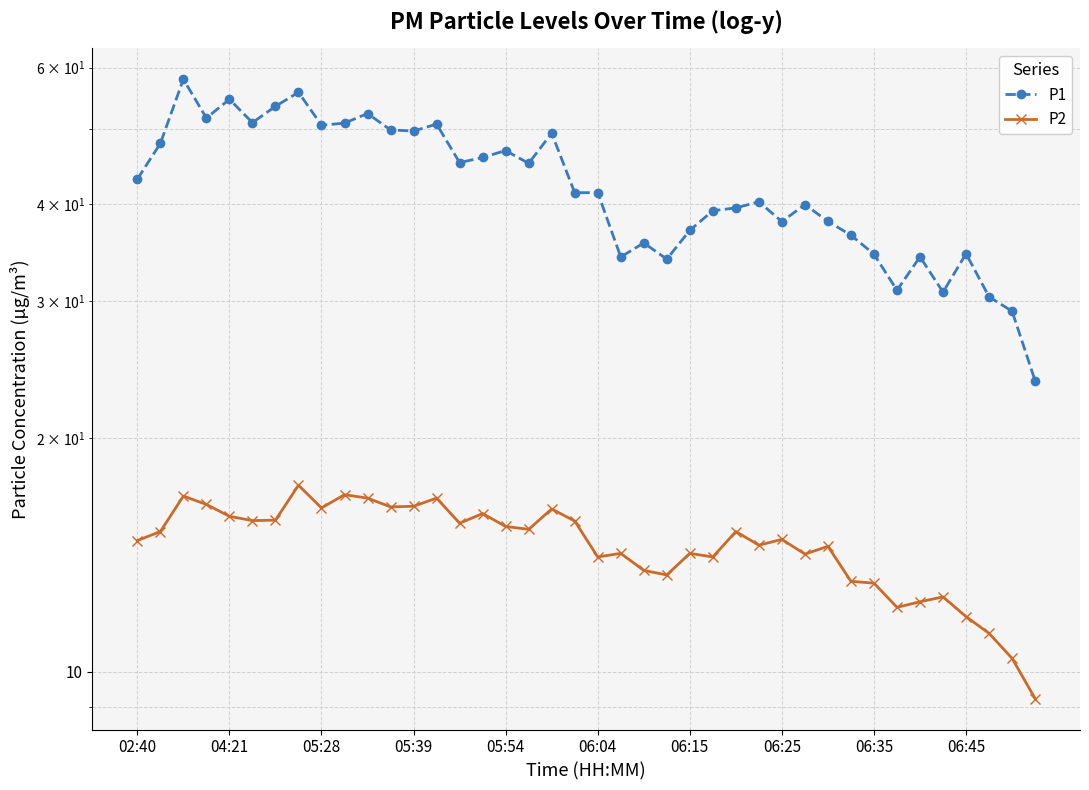

The value of P2 at 31 is 21.5. True or false?

False